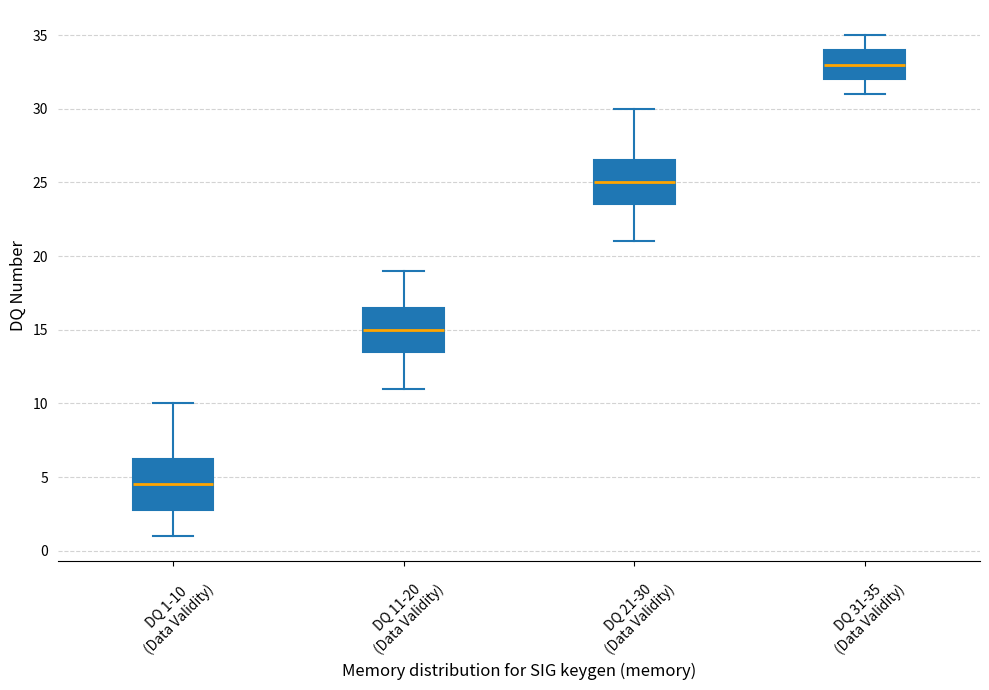

Comparing the boxes themselves (not the whiskers), which one is the tallest?

DQ 1-10 (Data Validity)